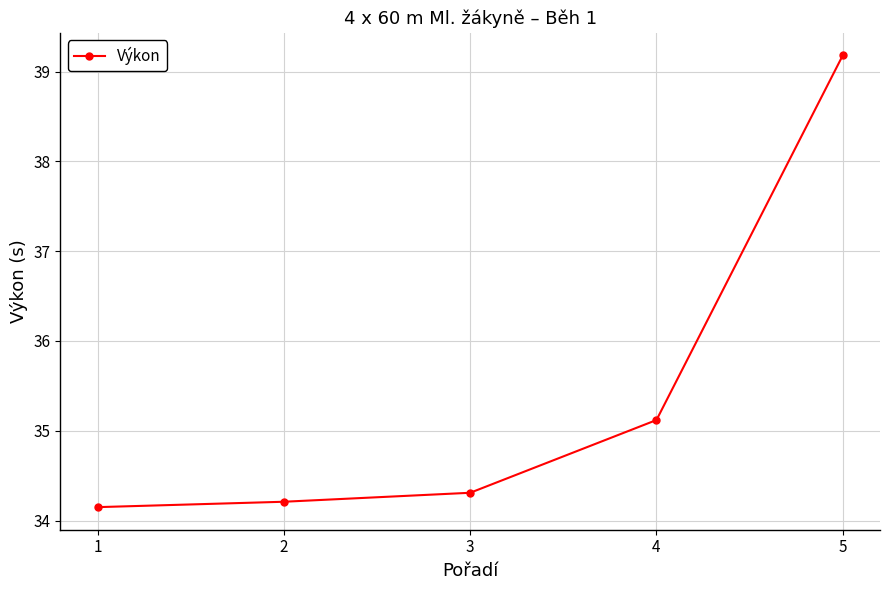

Count the number of data series in this chart.

1